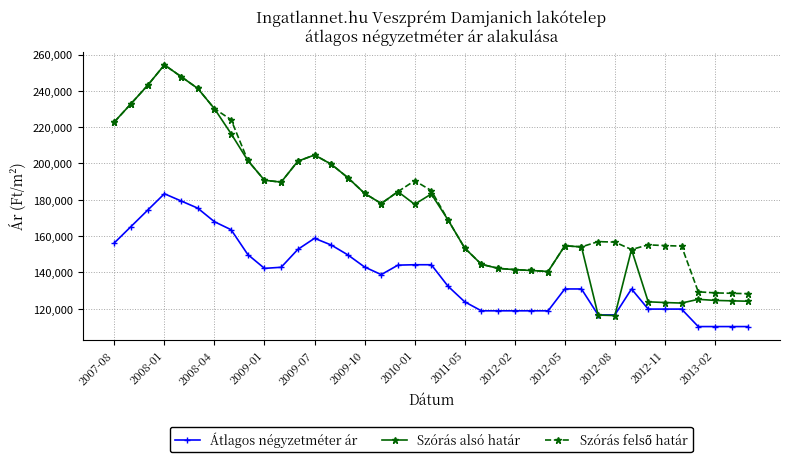

True or false: Szórás alsó határ has more than 0 points higher than both neighbors.

True